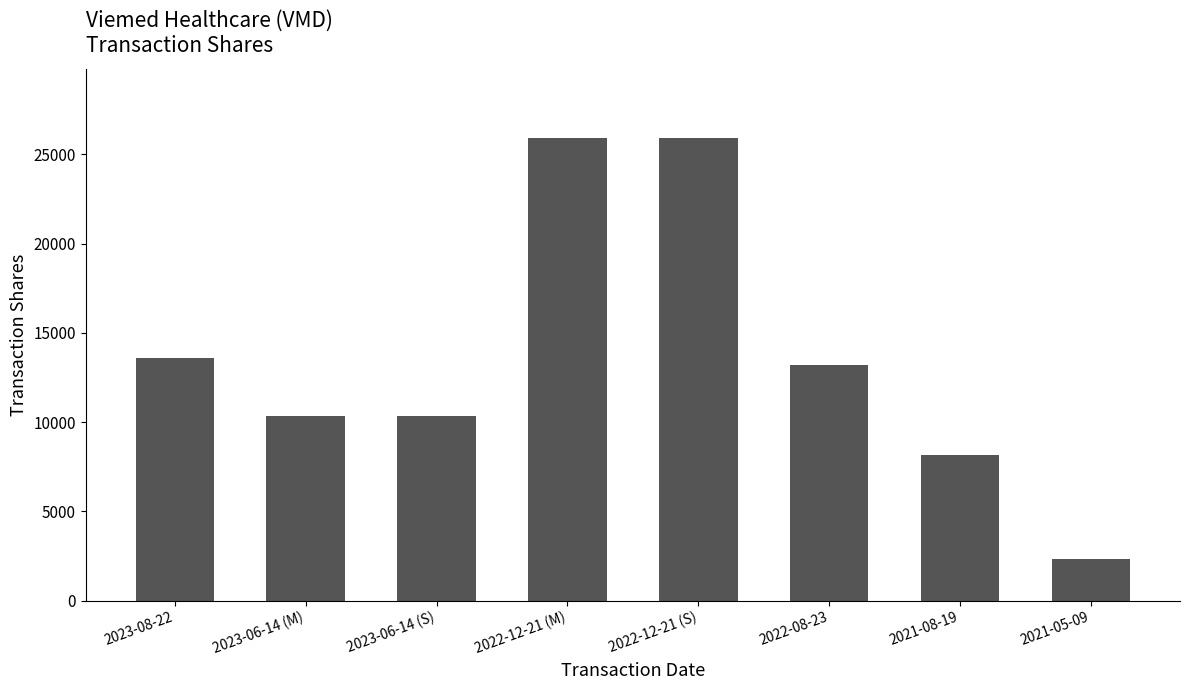

Which category has the lowest value across all series?

2021-05-09